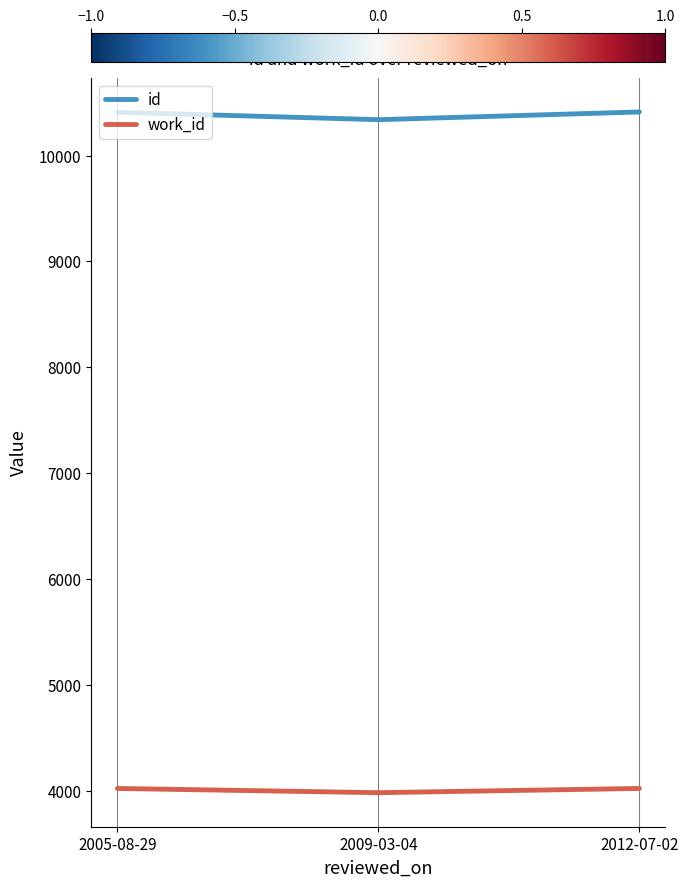

The id series shows 10412 at 2012-07-02. True or false?

True